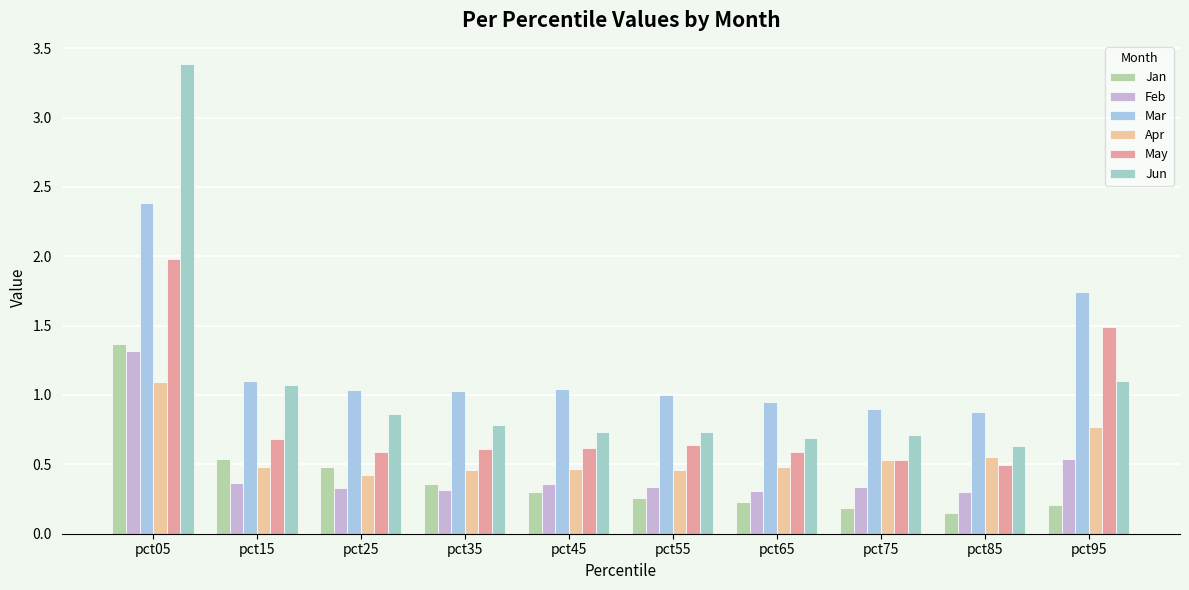

Which category has the highest value across all series?

pct05